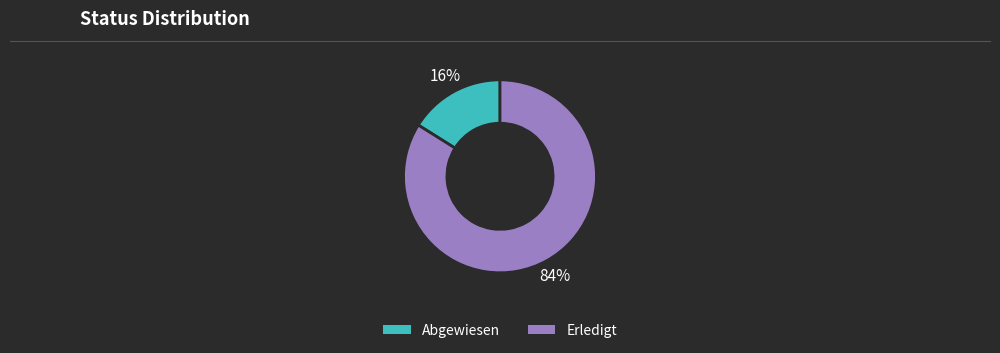

To the nearest percent, what is the difference between the largest and smallest slice percentages?

68%